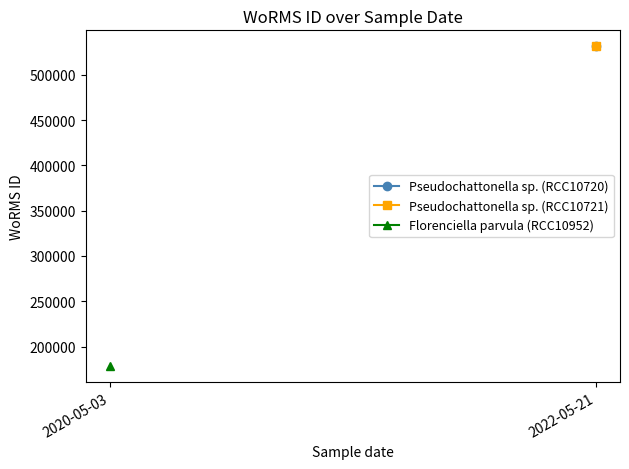

What is the minimum value for Florenciella parvula (RCC10952)?

178628.0